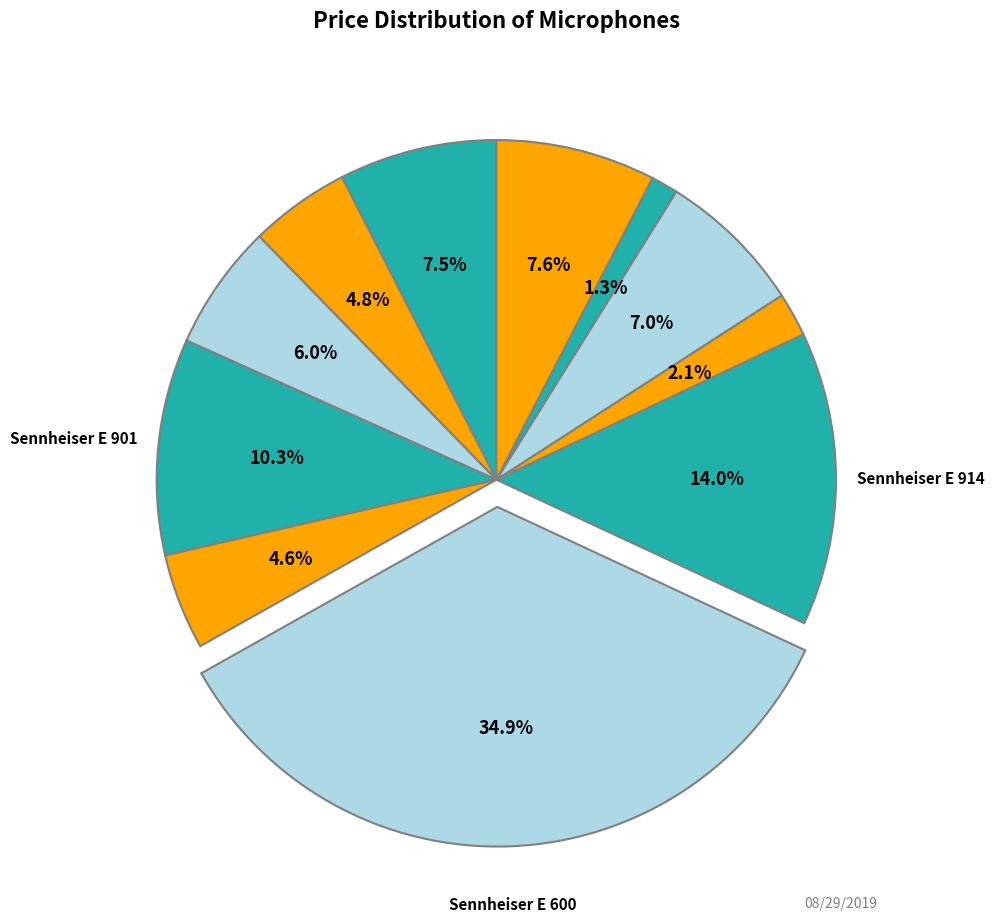

Count the number of slices in the pie.

11